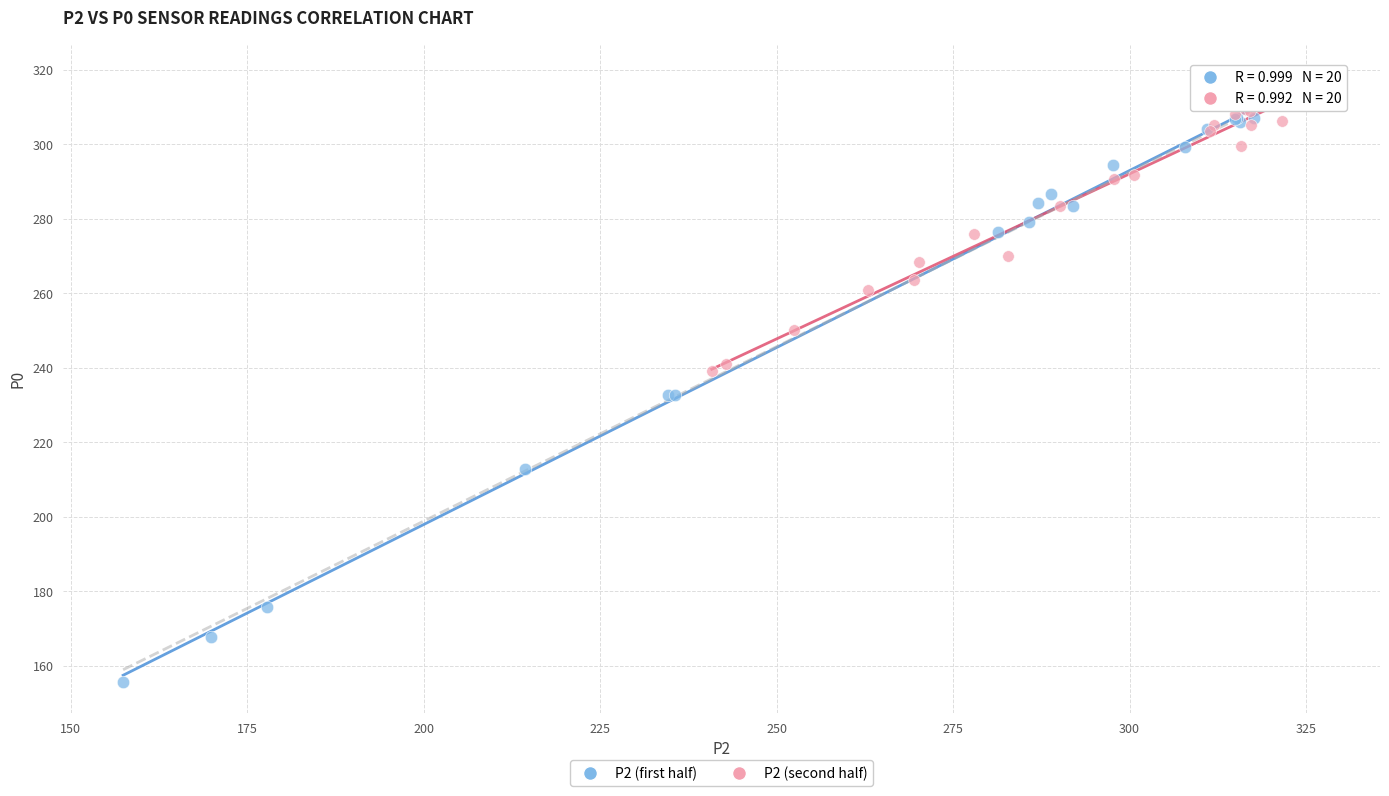

Which series reaches the minimum Y coordinate?

P2 (first half)